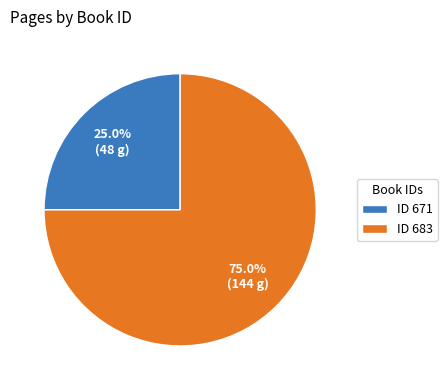

What is the smallest slice in the pie chart?

ID 671